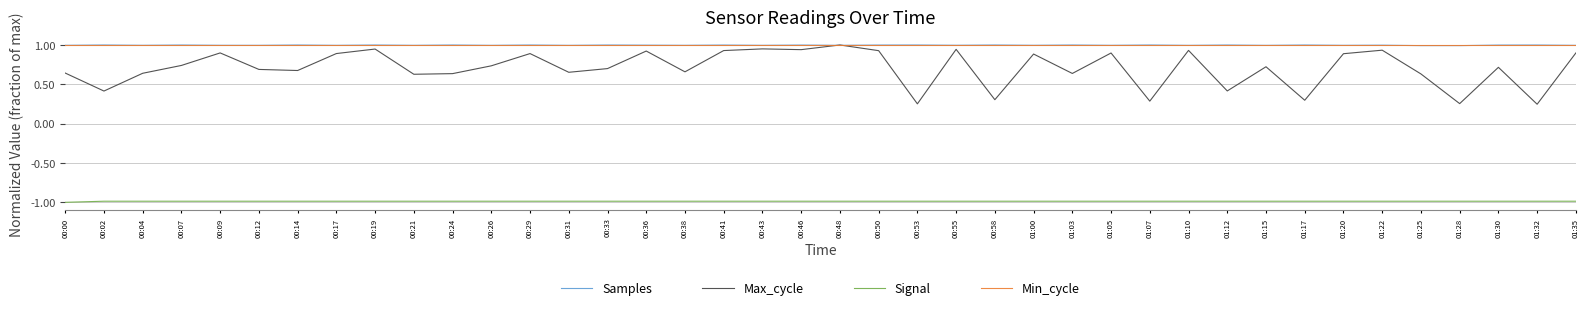

What is the spread (max minus min) of values at 00:33?

2.0